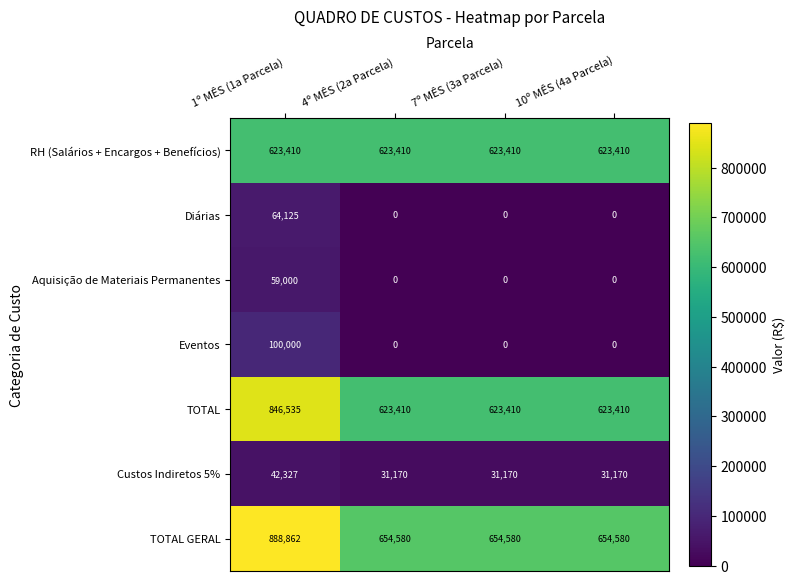

Rank the series by their maximum value, from lowest to highest.

Custos Indiretos 5%, Aquisição de Materiais Permanentes, Diárias, Eventos, RH (Salários + Encargos + Benefícios), TOTAL, TOTAL GERAL